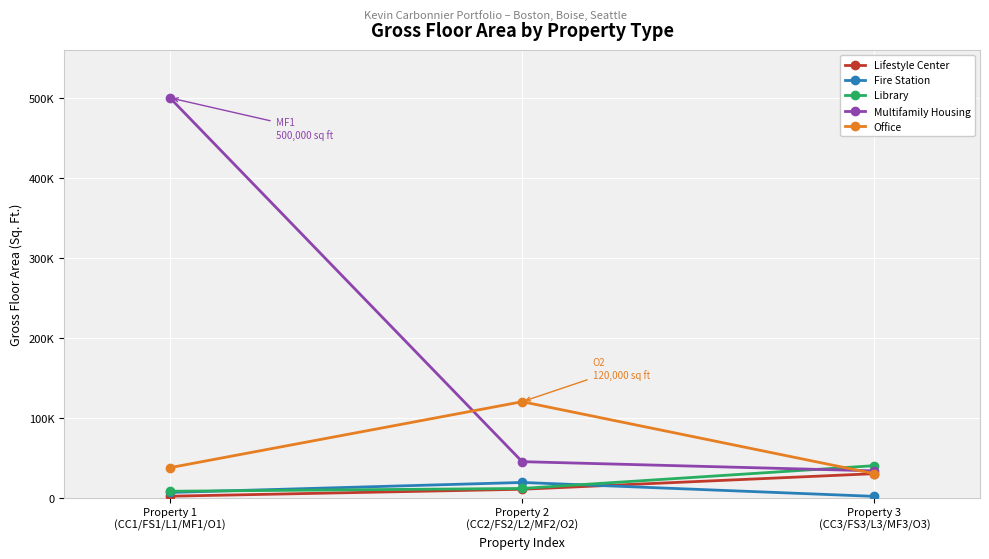

What are all the series names shown in the legend?

Lifestyle Center, Fire Station, Library, Multifamily Housing, Office